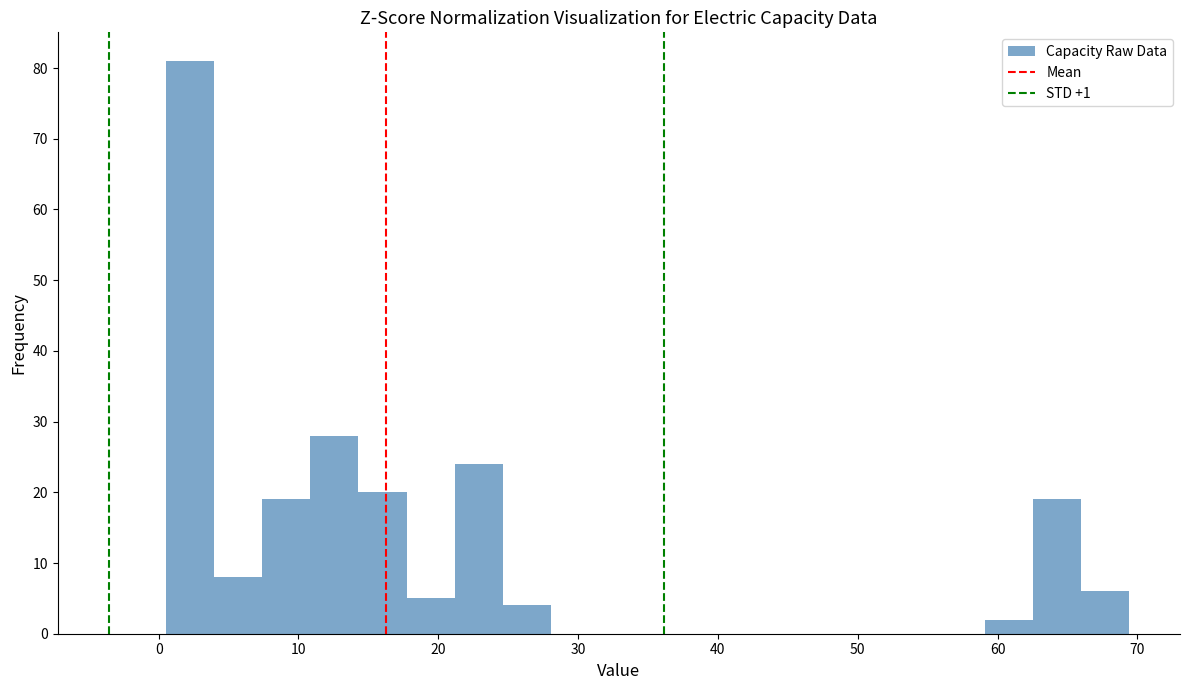

Read against the x-axis, roughly where is the centre of the tallest bar?

2